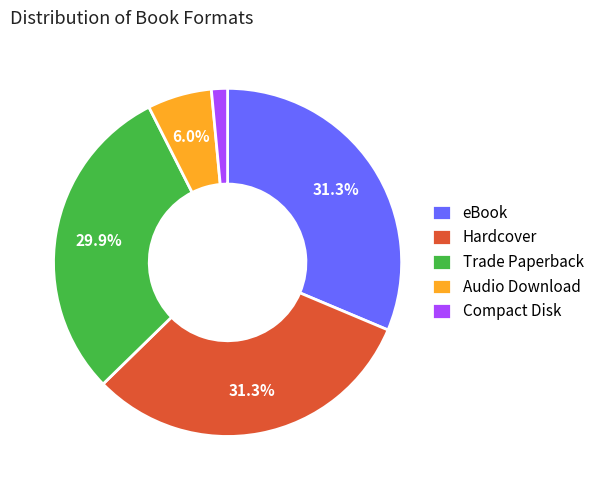

Which has a higher value, Hardcover or Audio Download?

Hardcover